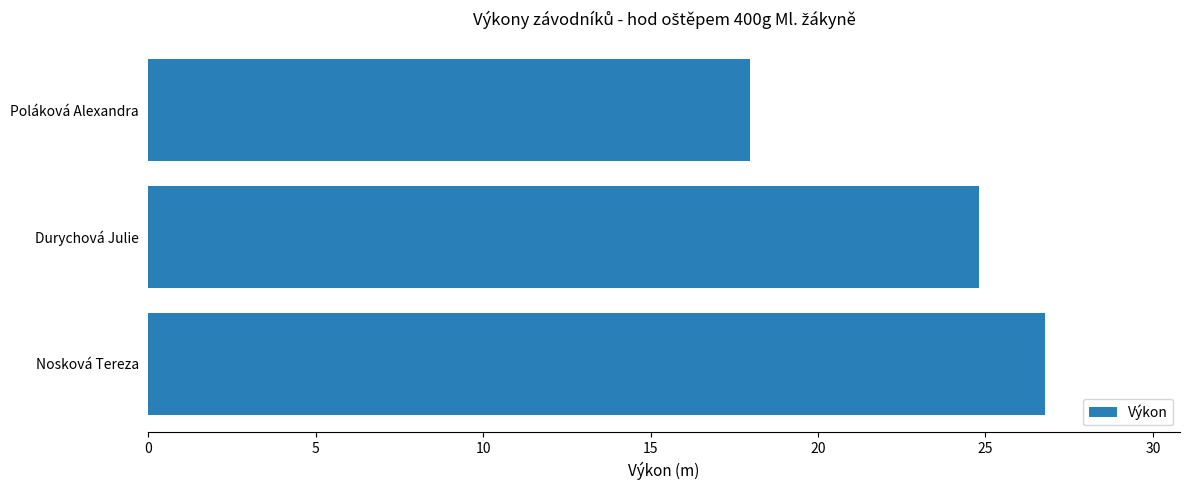

Are the bars grouped side by side (vs. stacked)?

No